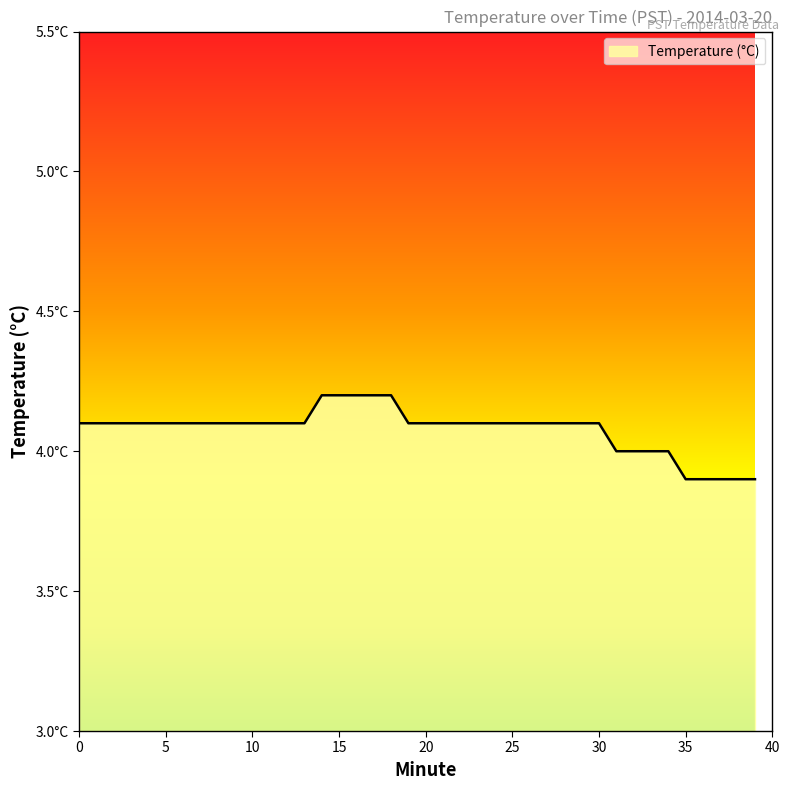

Reading left to right, extract all data points from this chart.

0=4.1	1=4.1	2=4.1	3=4.1	4=4.1	5=4.1	6=4.1	7=4.1	8=4.1	9=4.1	10=4.1	11=4.1	12=4.1	13=4.1	14=4.2	15=4.2	16=4.2	17=4.2	18=4.2	19=4.1	20=4.1	21=4.1	22=4.1	23=4.1	24=4.1	25=4.1	26=4.1	27=4.1	28=4.1	29=4.1	30=4.1	31=4.0	32=4.0	33=4.0	34=4.0	35=3.9	36=3.9	37=3.9	38=3.9	39=3.9